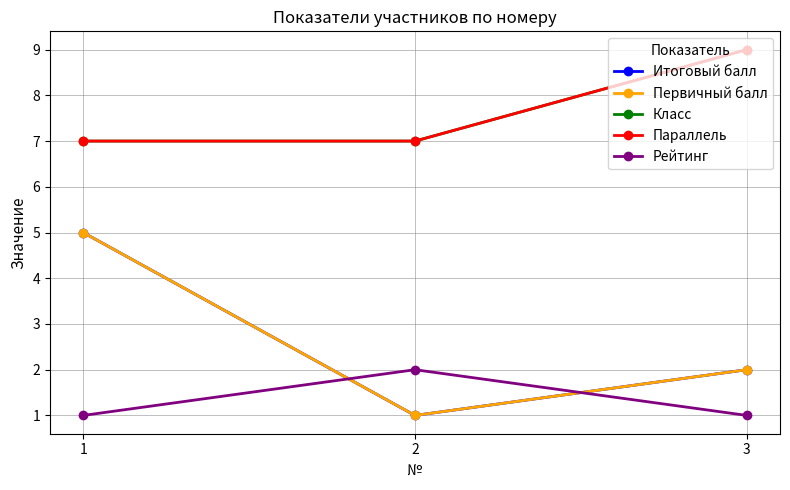

List the labels in order of Класс value, largest first.

3, 1, 2